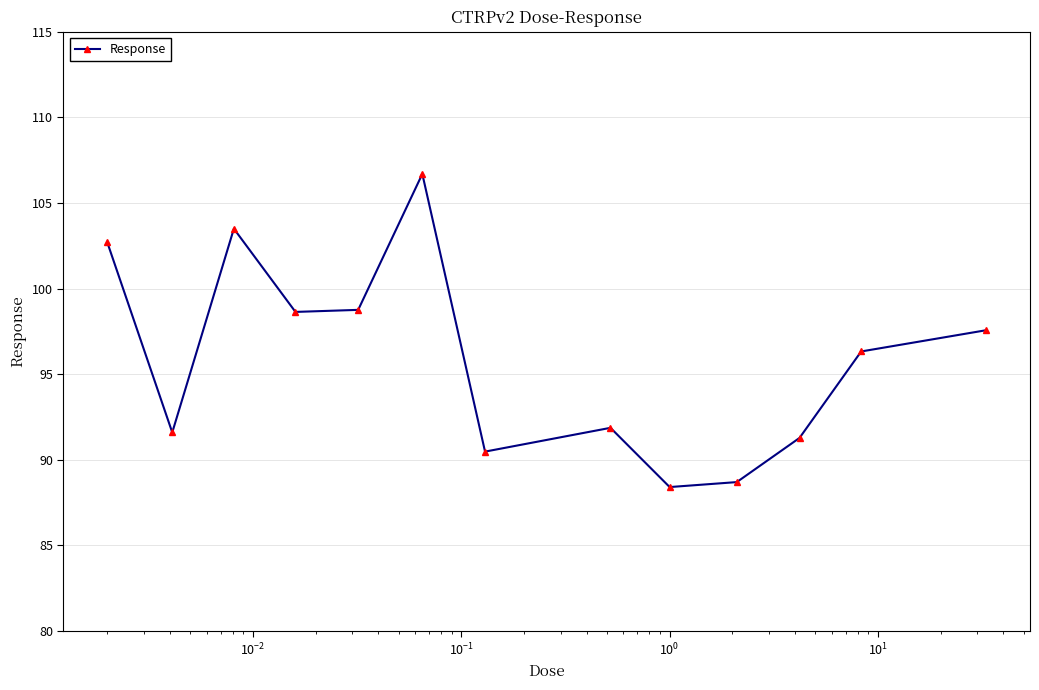

How many points are higher than both their immediate neighbors (excluding endpoints)?

3